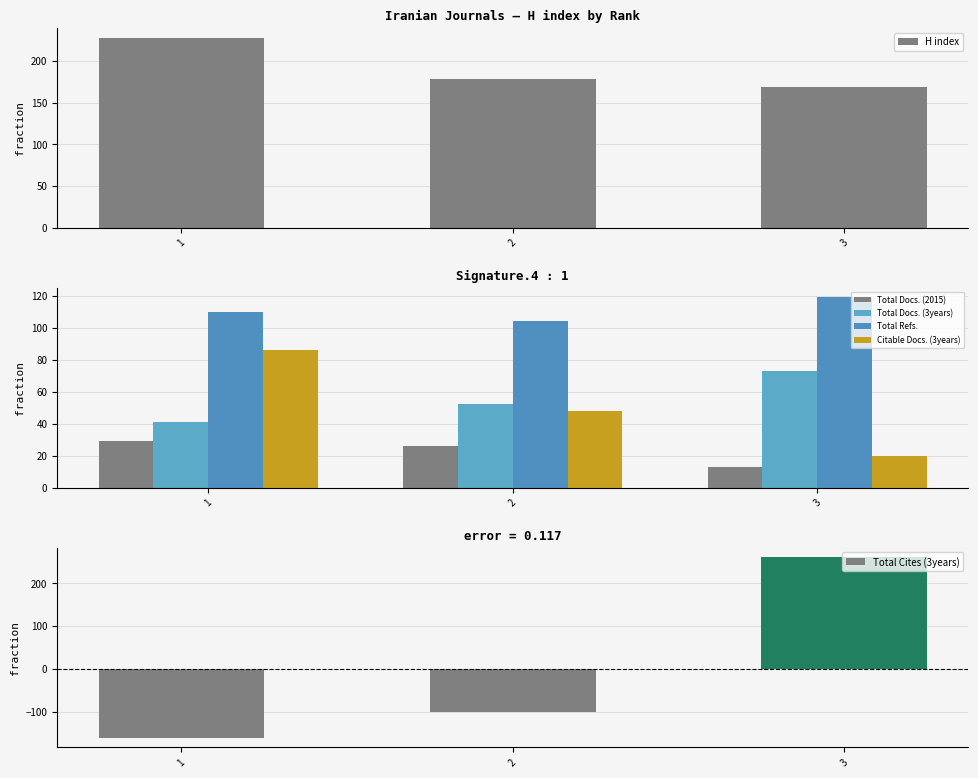

Which series has the largest total across all categories?

H index